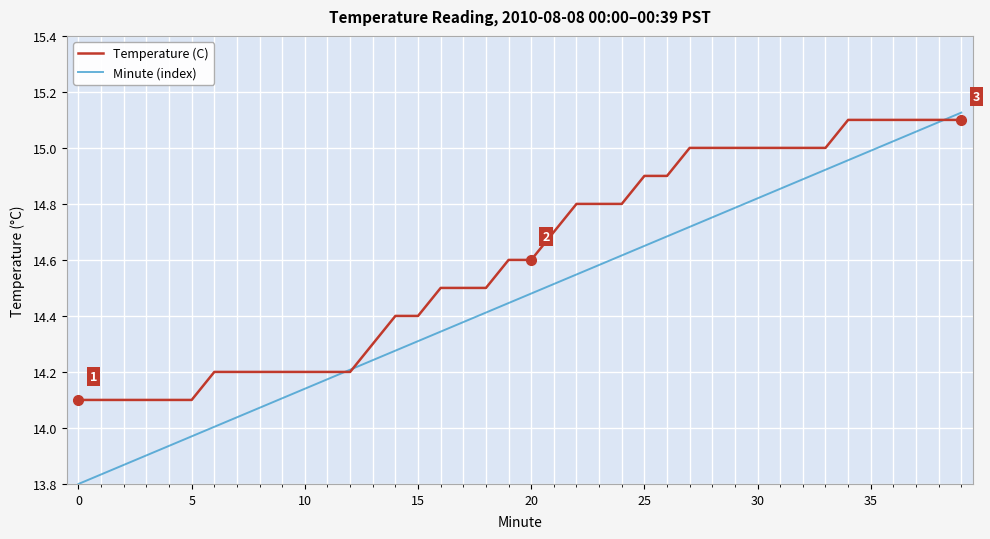

List the series in order of their overall mean, lowest first.

Minute (index), Temperature (C)